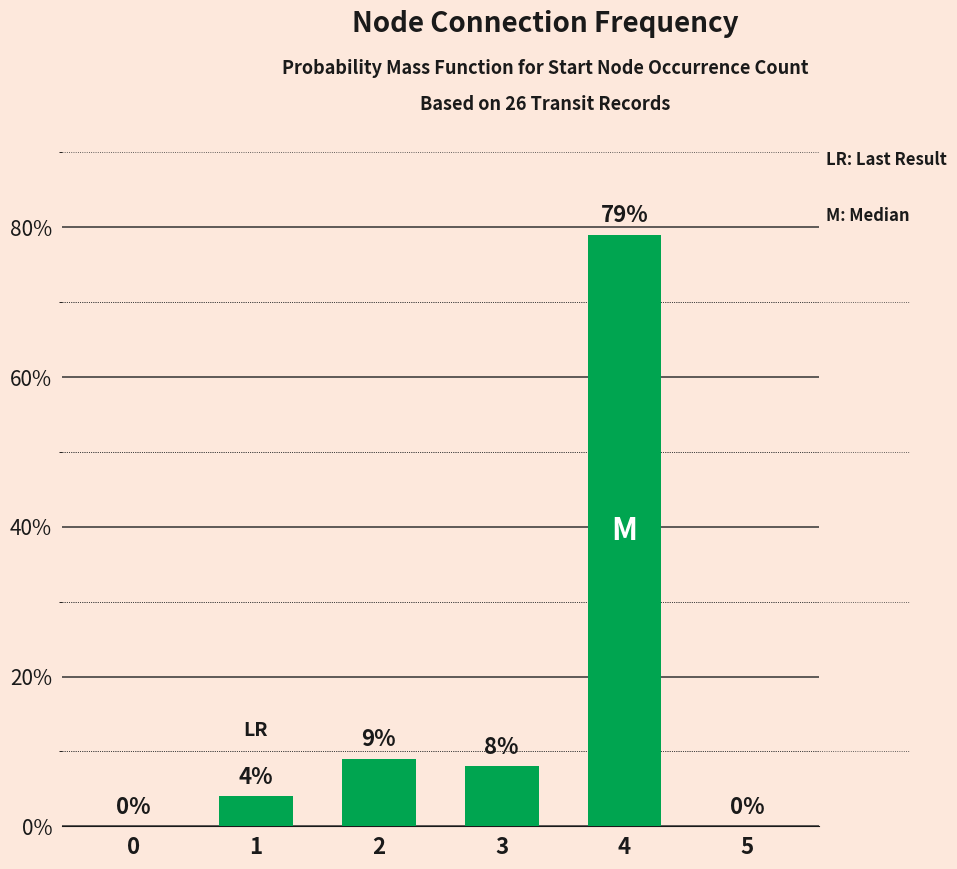

How many positive values are there?

4